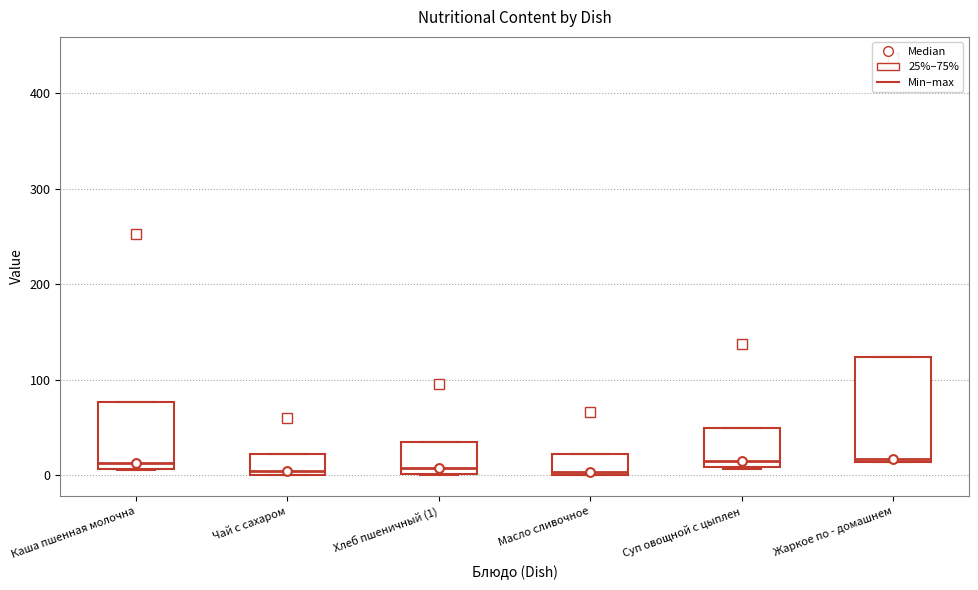

Comparing the boxes themselves (not the whiskers), which one is the tallest?

Жаркое по - домашнем